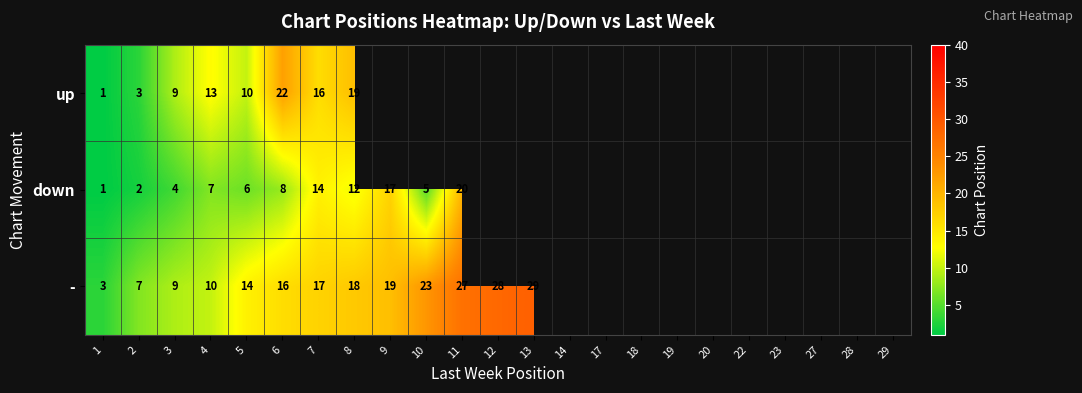

At how many categories does at least one series exceed 17?

7